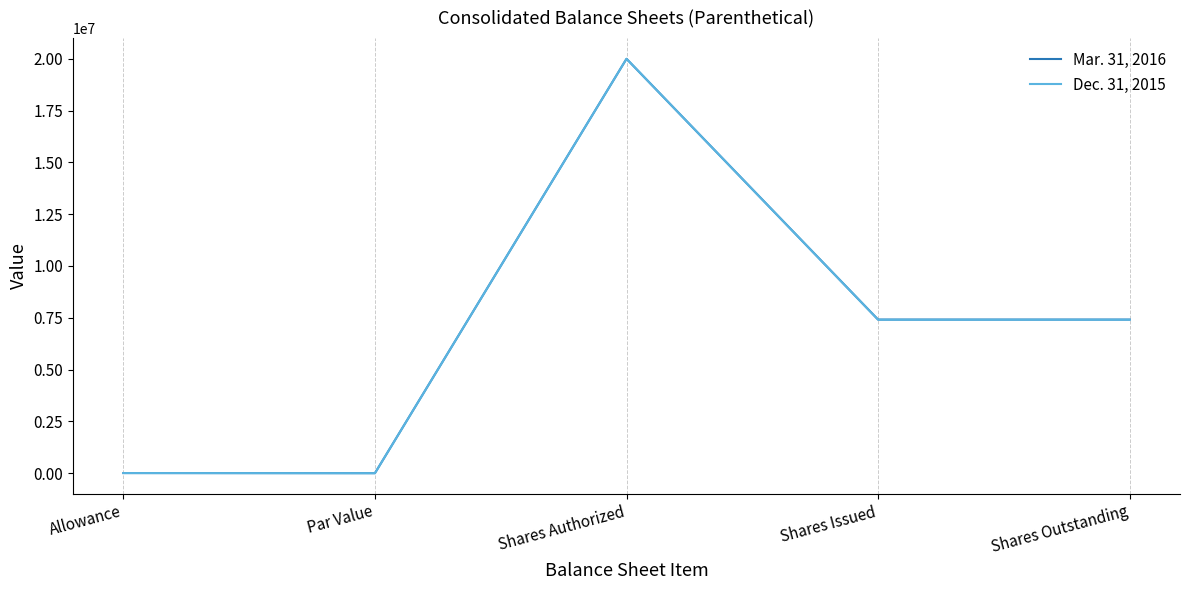

What is the sum of the Dec. 31, 2015 values at Shares Issued and Shares Outstanding?

14815094